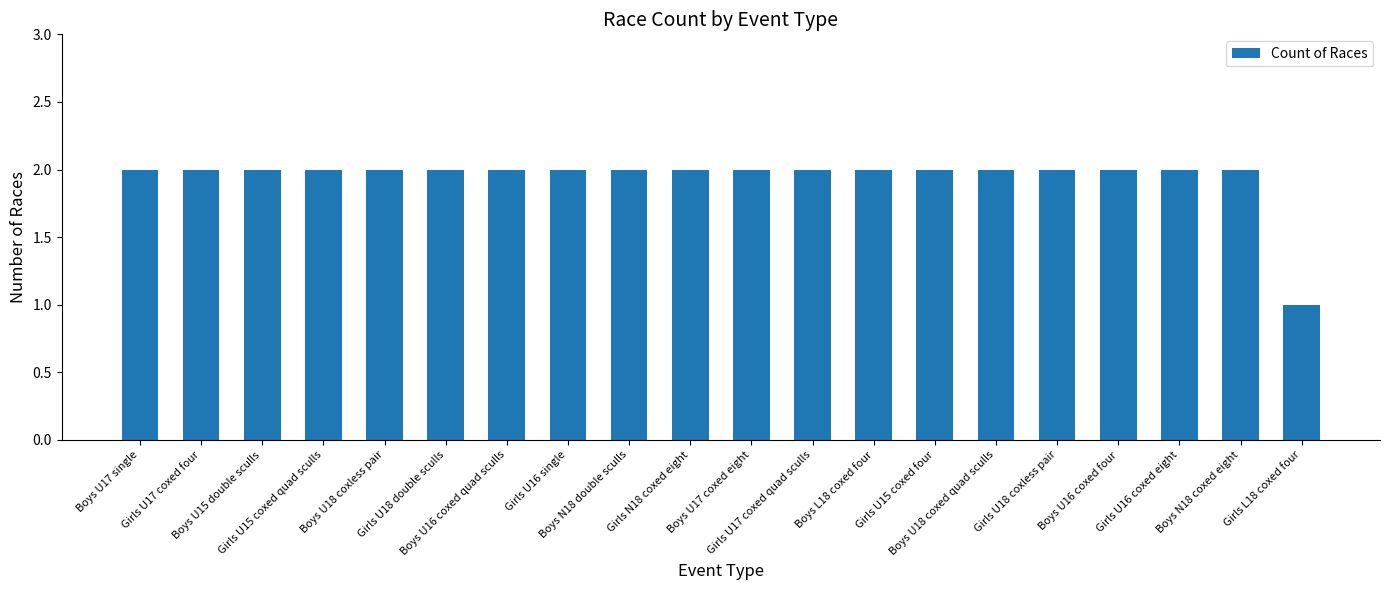

What is the label of the 2nd bar from the right?

Boys N18 coxed eight